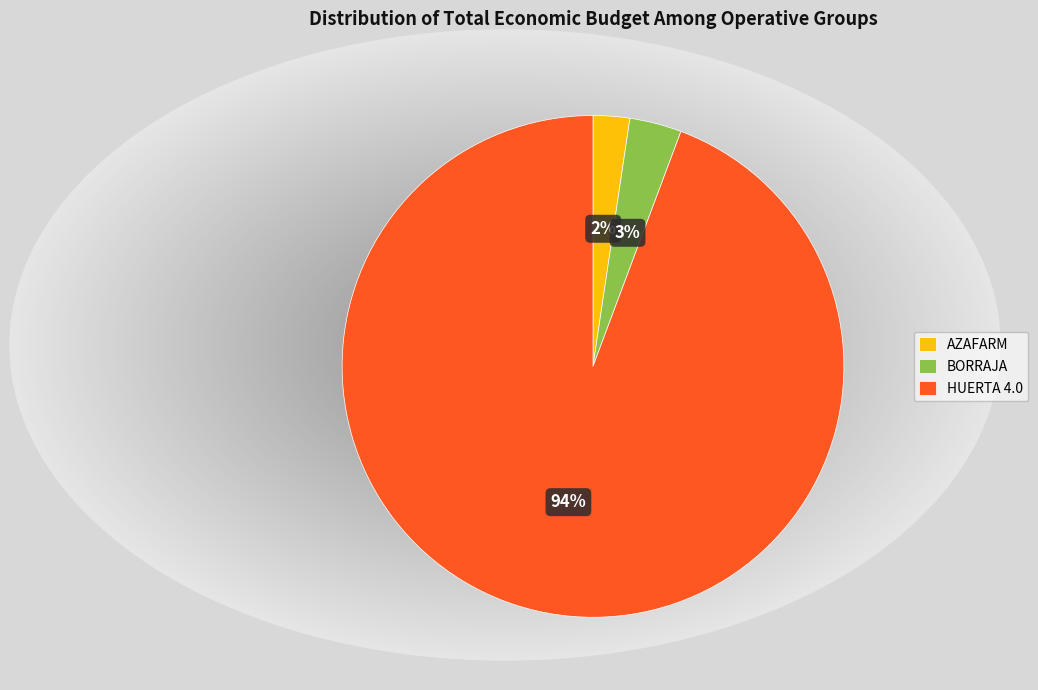

Approximately how many times larger is the value at AZAFARM compared to BORRAJA?

0.7